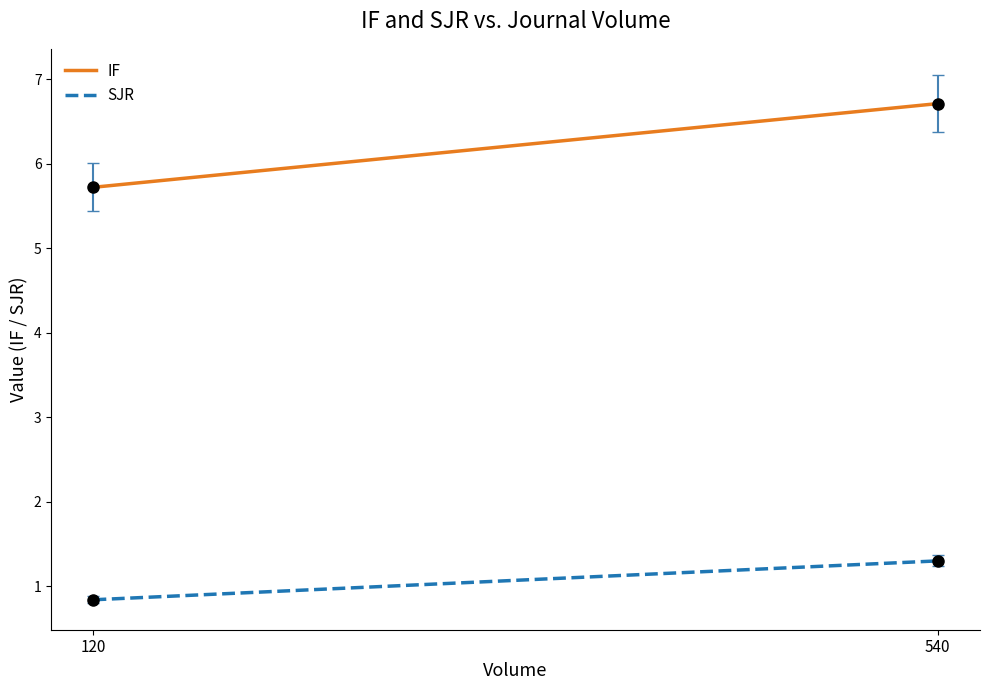

True or false: IF and SJR intersect in this chart.

False